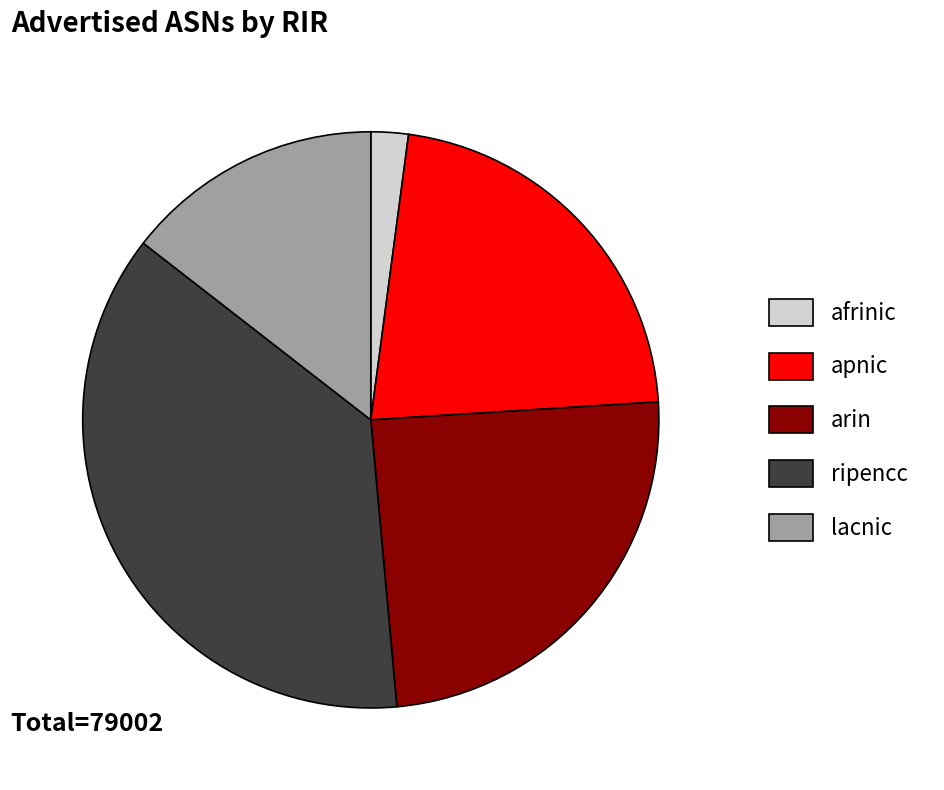

Count the number of slices in the pie.

5